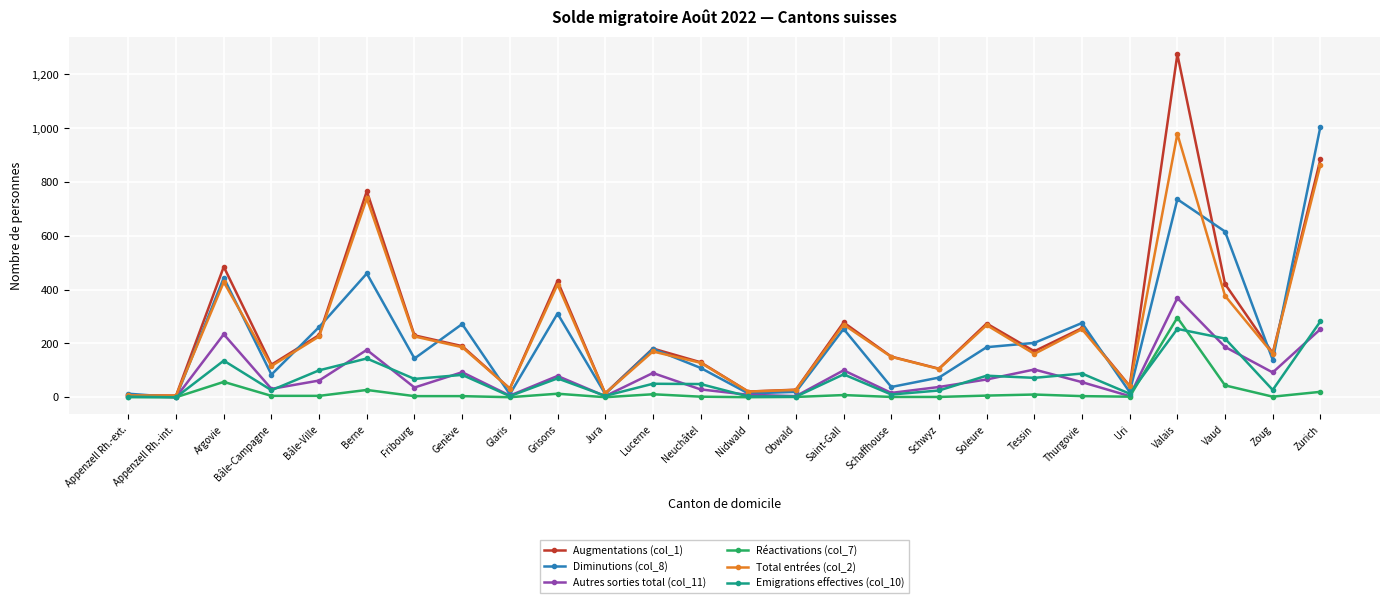

What is the difference between the maximum and second lowest values in the Augmentations (col_1) series?

1268